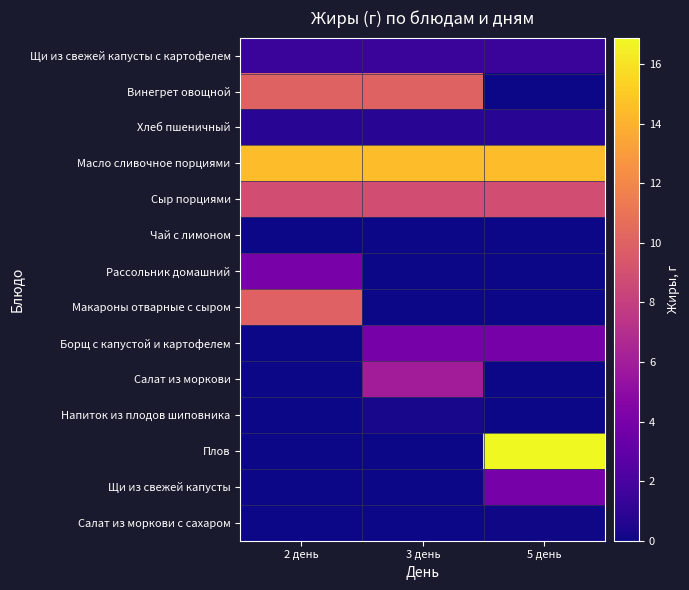

Rank the series at 2 день from lowest to highest value.

Борщ с капустой и картофелем, Салат из моркови, Напиток из плодов шиповника, Плов, Щи из свежей капусты, Салат из моркови с сахаром, Чай с лимоном, Хлеб пшеничный, Щи из свежей капусты с картофелем, Рассольник домашний, Сыр порциями, Макароны отварные с сыром, Винегрет овощной, Масло сливочное порциями